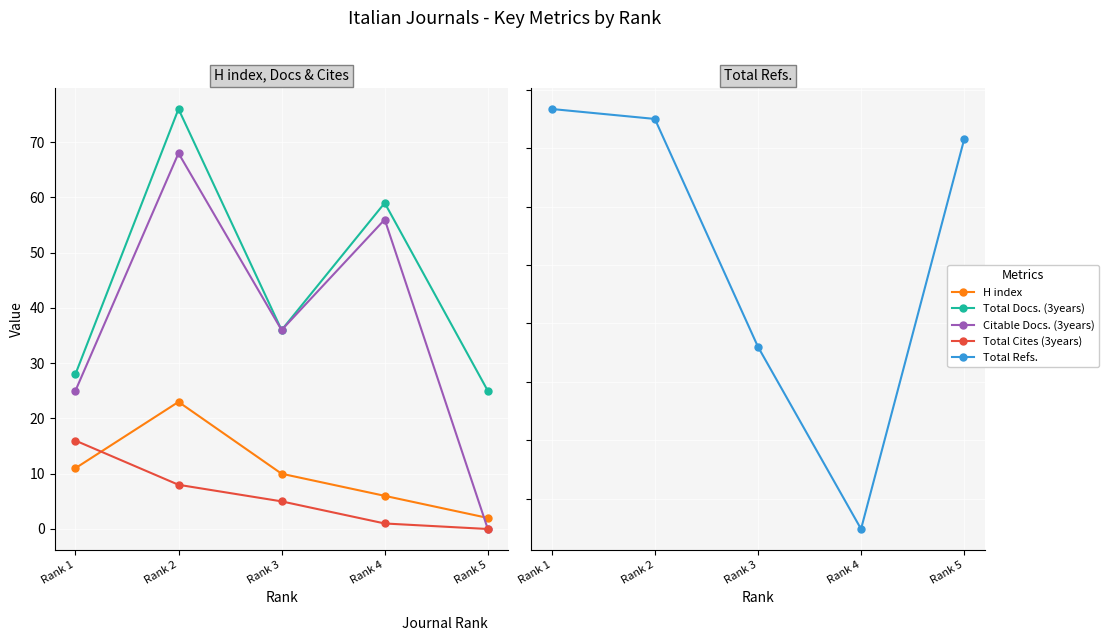

Is it true that Total Cites (3years) equals 16 at Rank 1?

True